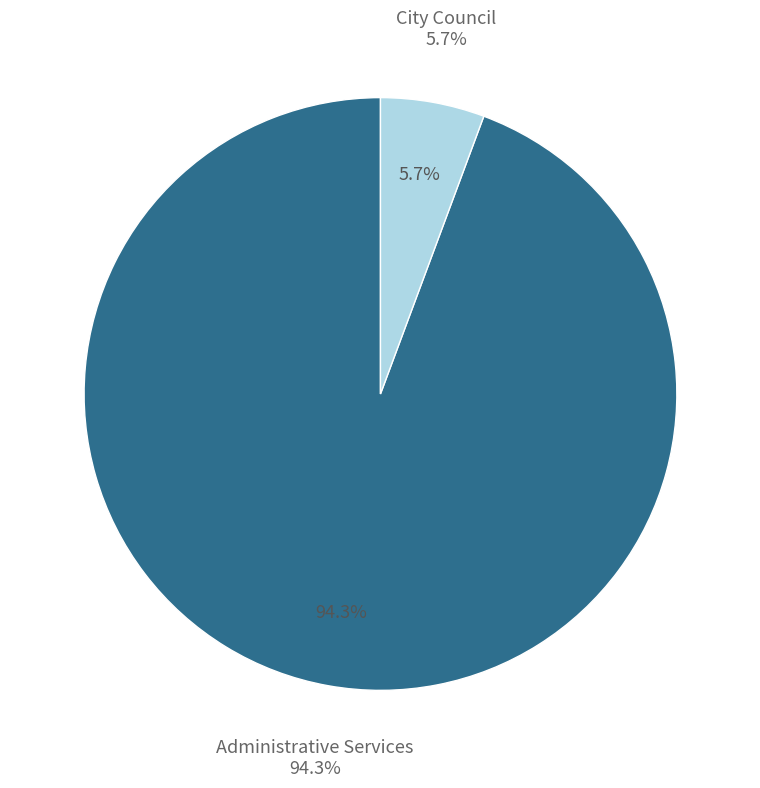

What is the largest slice in the pie chart?

Administrative Services